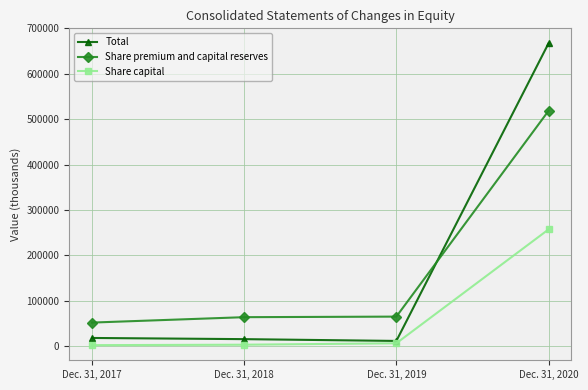

True or false: Total has more than 2 points higher than both neighbors.

False